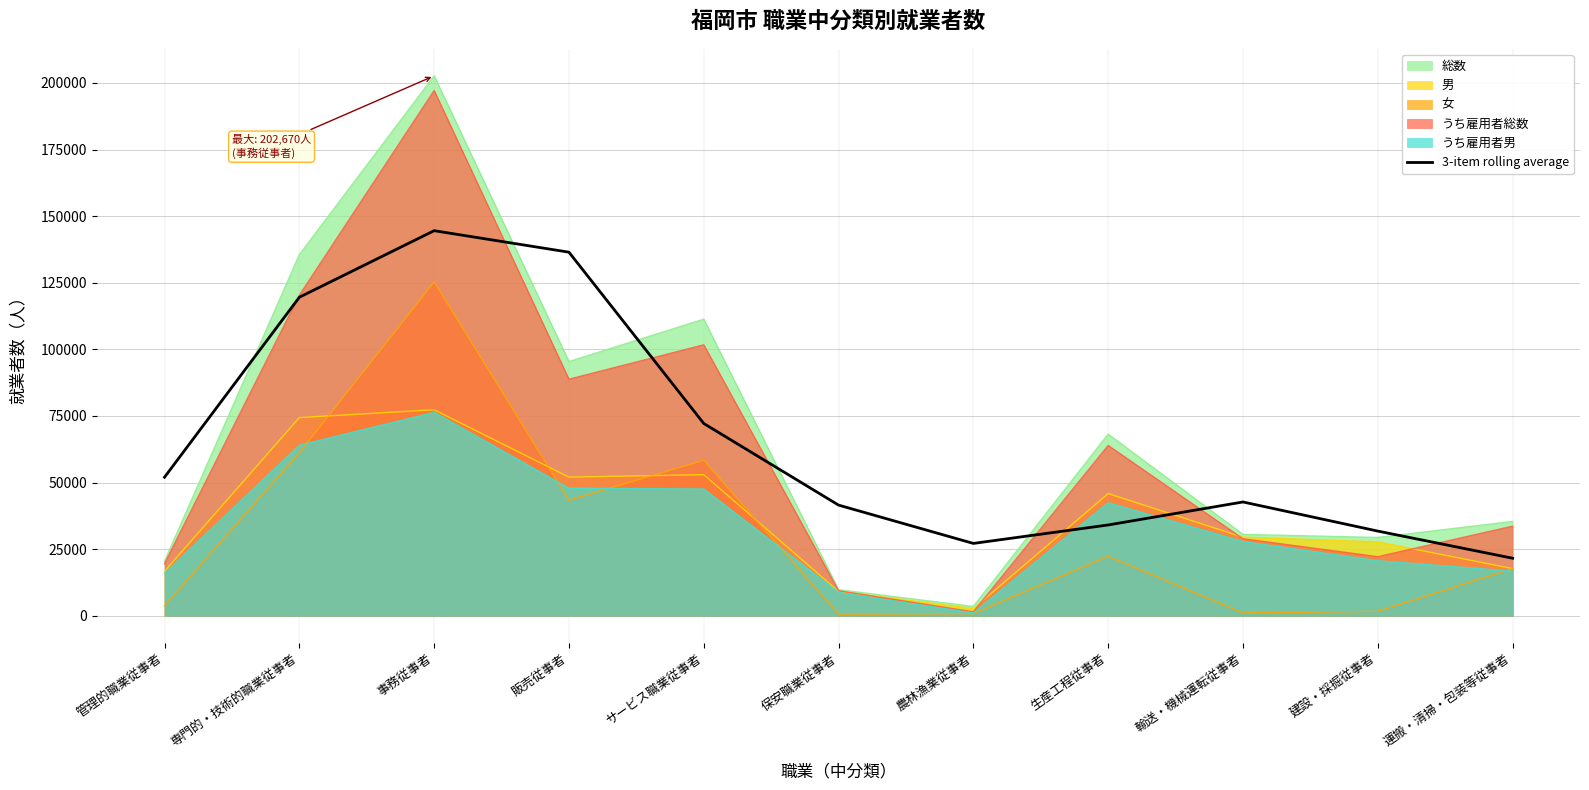

The value at 管理的職業従事者 is 32871.4. True or false?

False